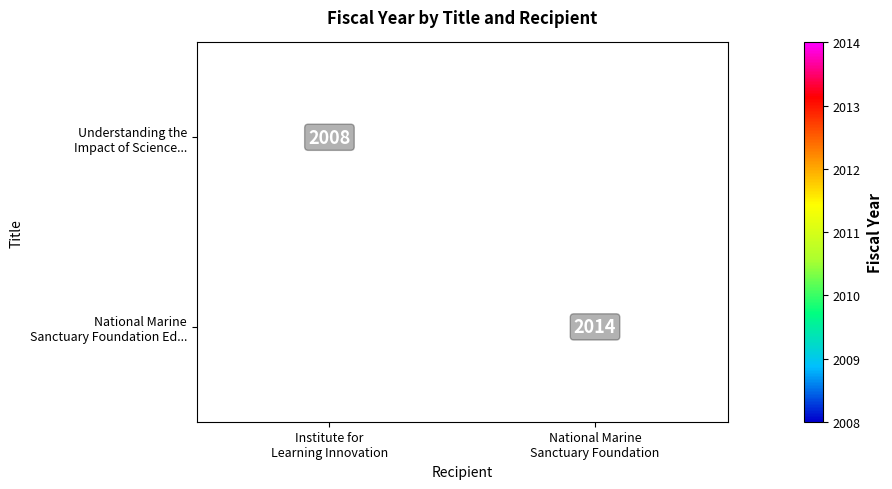

At how many categories does at least one series exceed 2012?

1